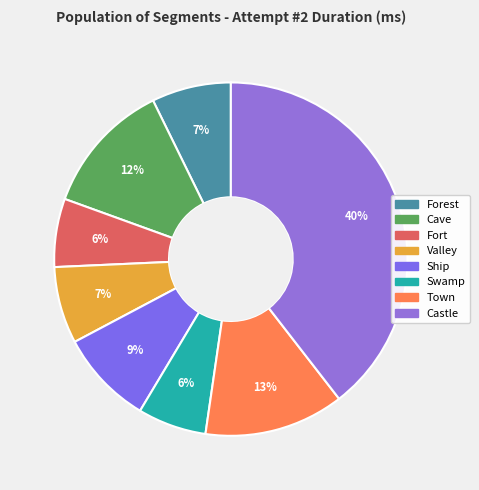

How many segments does this pie chart have?

8